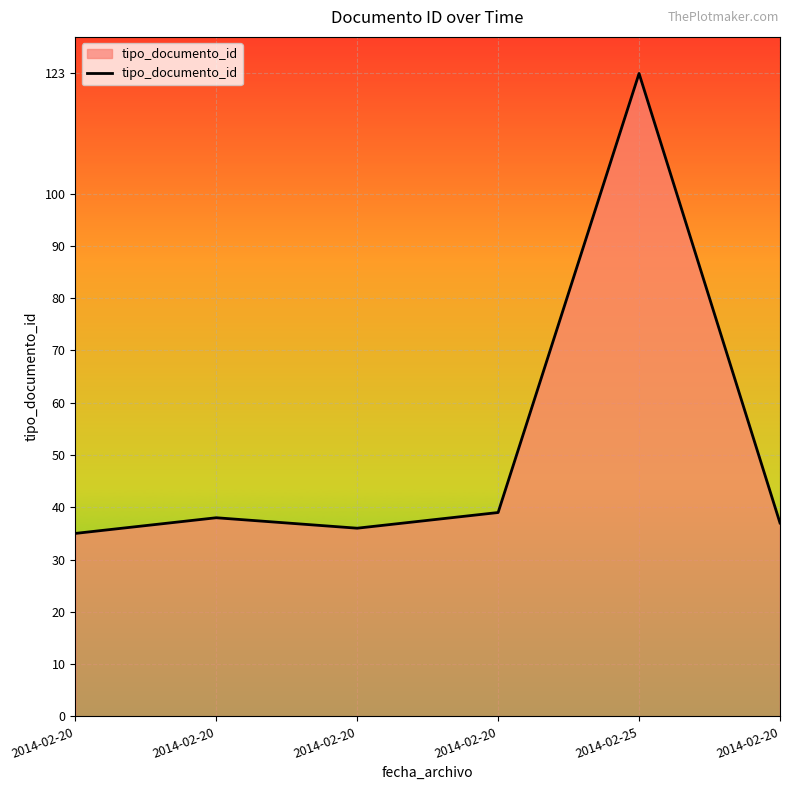

What is the label of the 5th point from the right?

2014-02-20